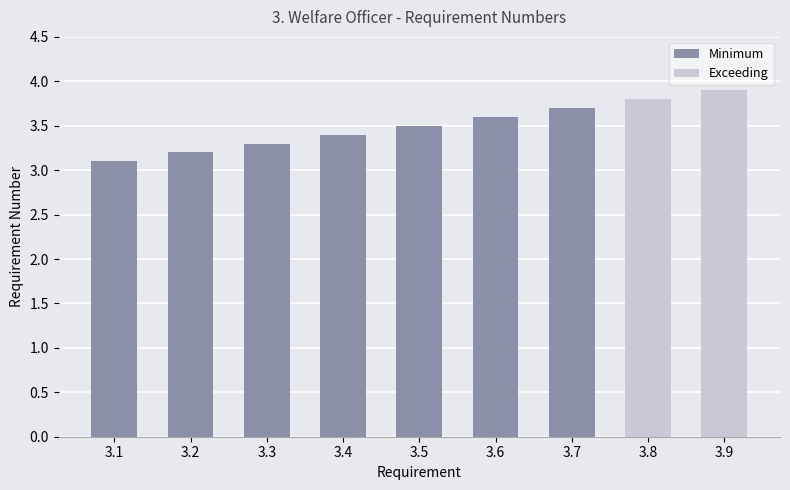

The value at 3.7 is 2.0. True or false?

False